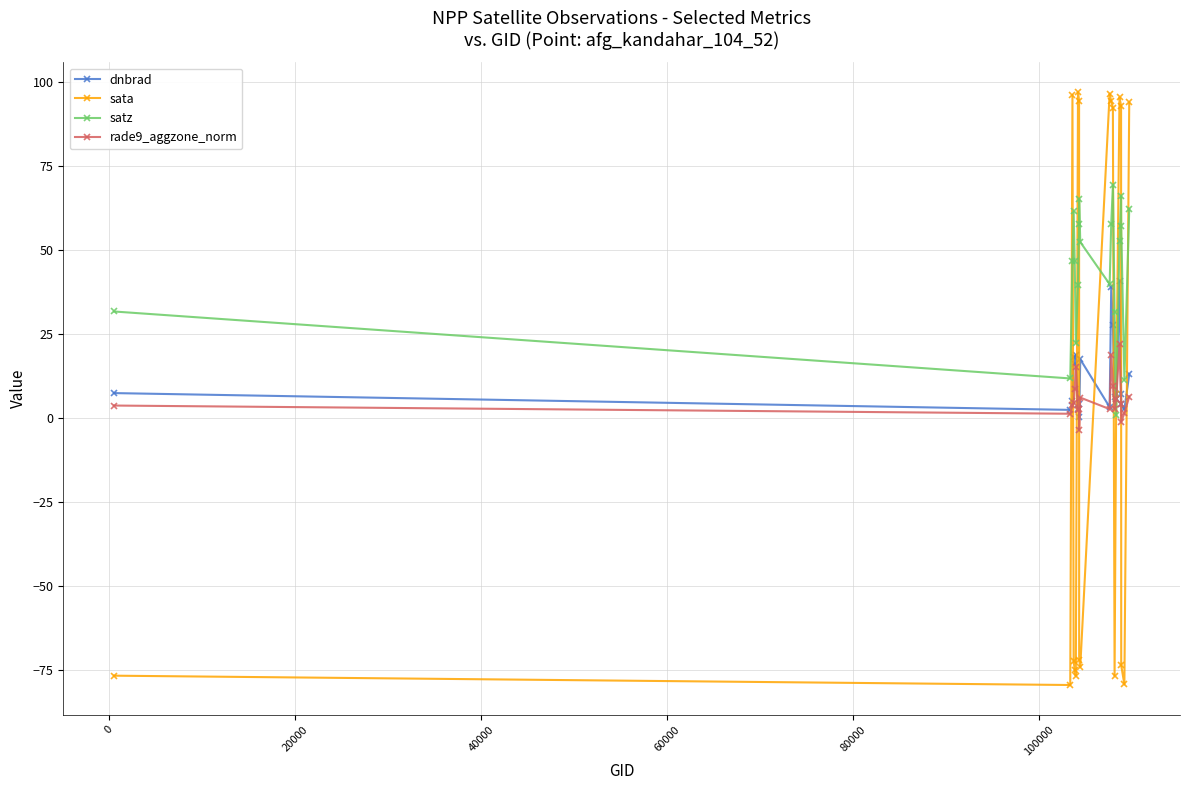

Which series has the largest total across all categories?

satz